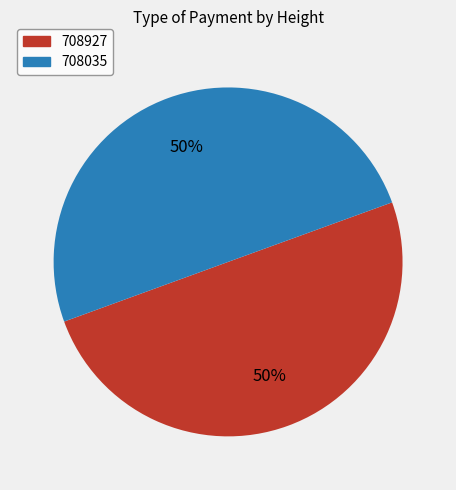

Is the sum of 708927 and 708035 greater than half?

Yes